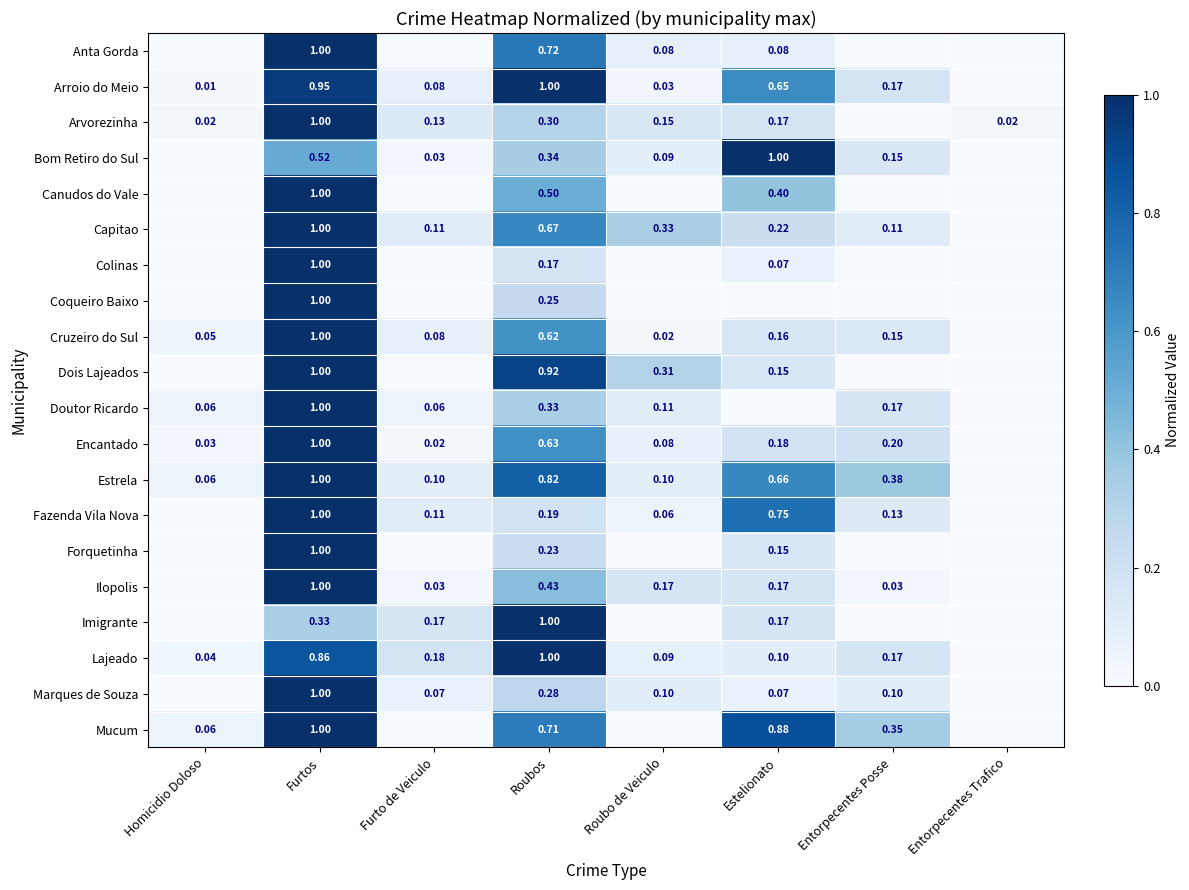

What is the maximum value shown in the chart?

1.0